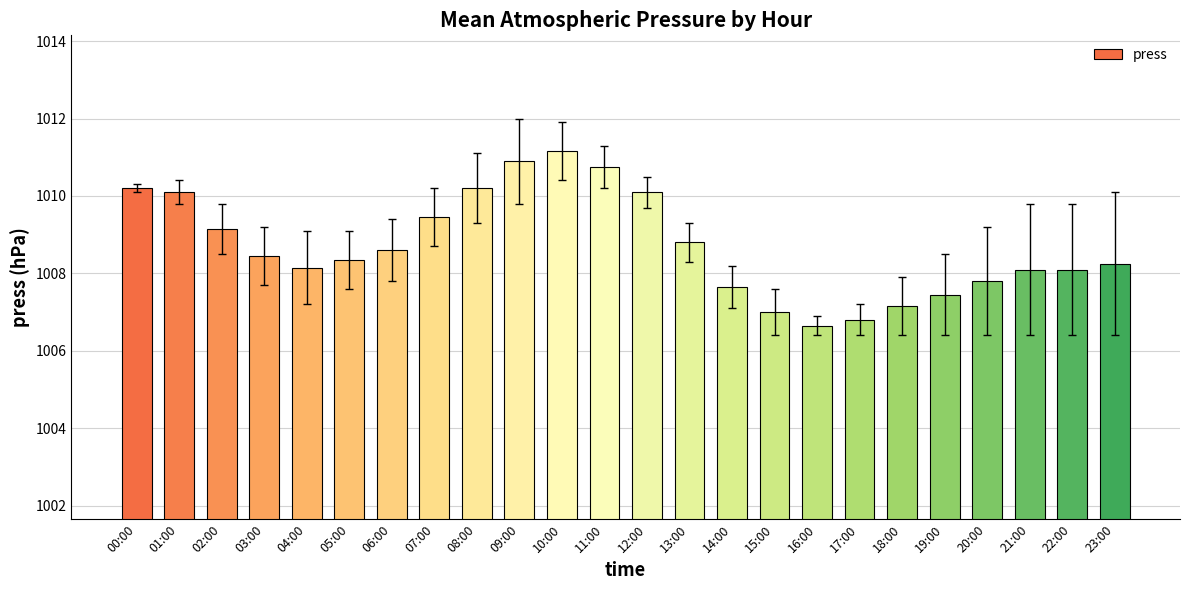

How many bars are there in total?

24